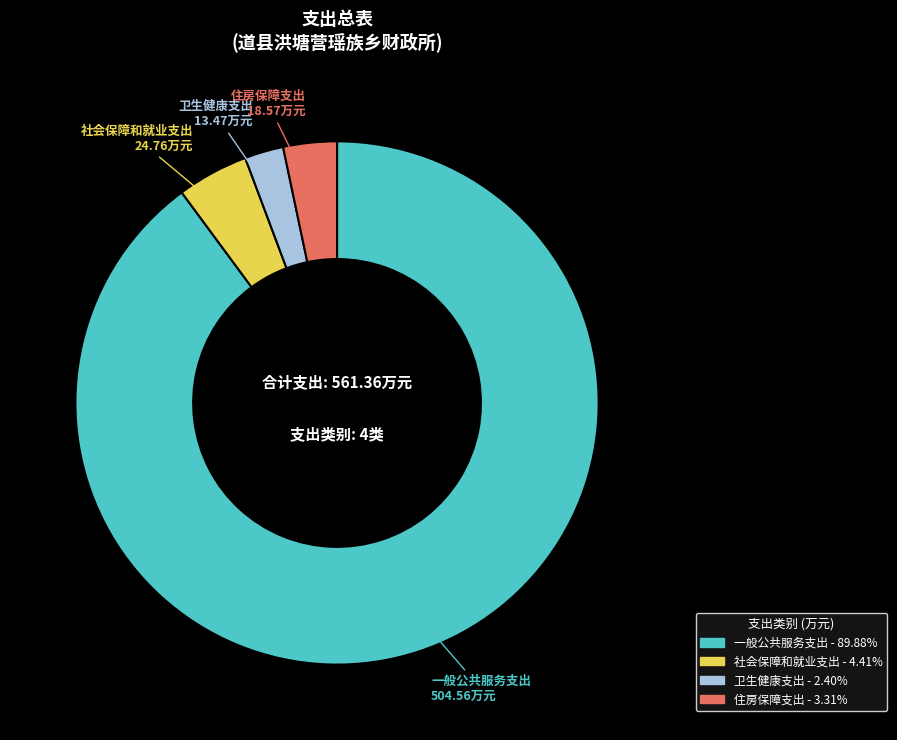

True or false: 一般公共服务支出 accounts for 90% of the total.

True